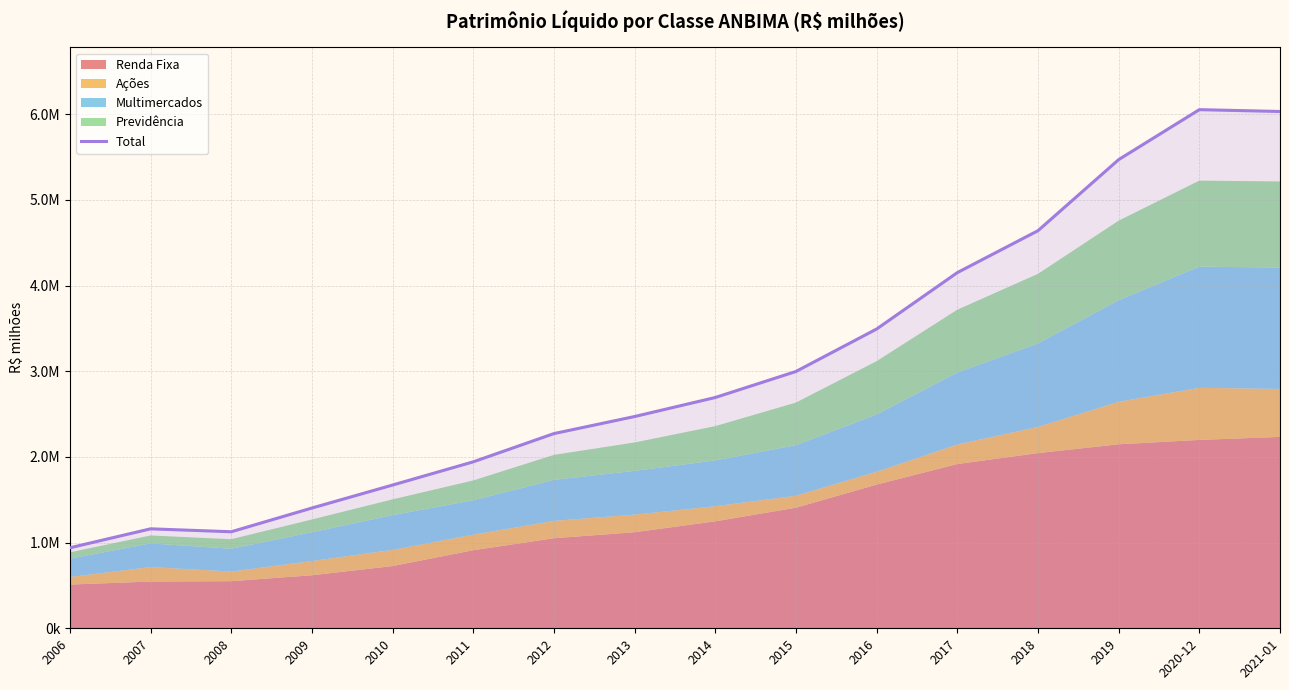

Read the value at 2018.

4640250.4